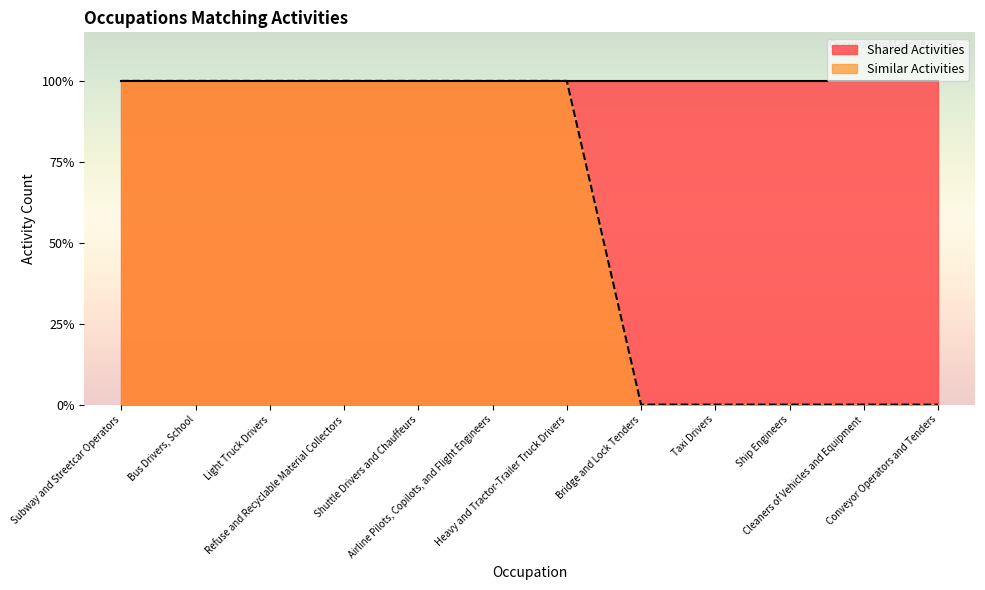

Reading left to right, transcribe all the data shown in this chart.

1	1	1	1	1	1	1	0	0	0	0	0